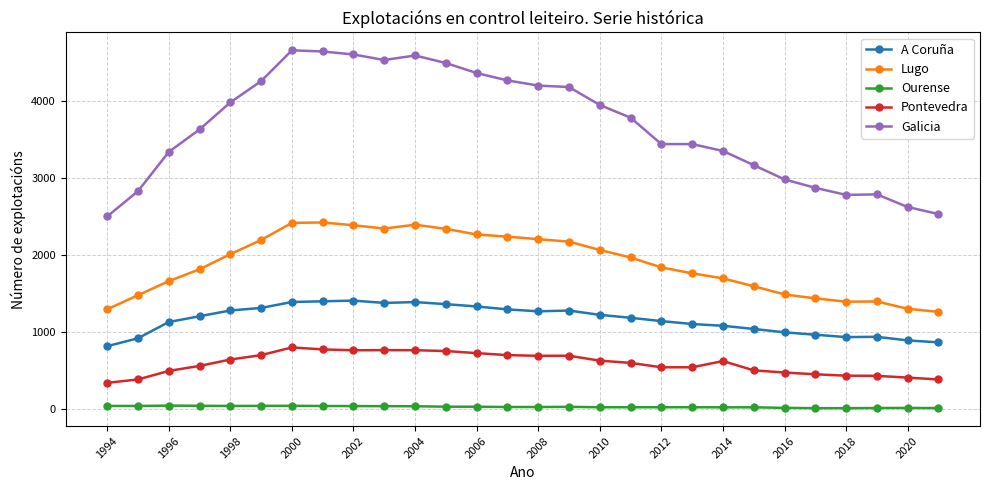

True or false: Ourense has more than 1 points higher than both neighbors.

True